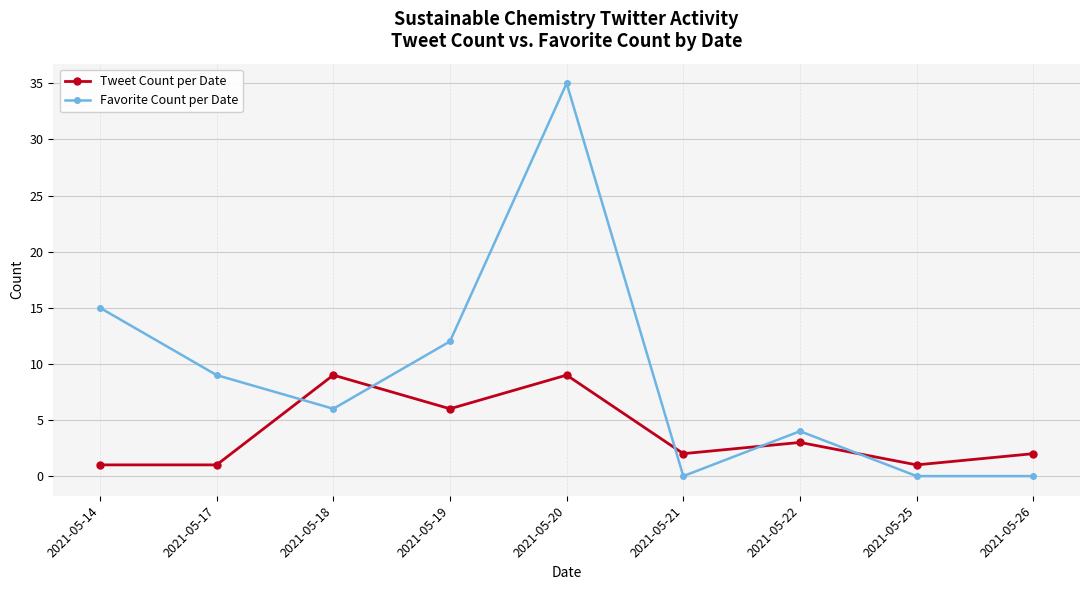

What is the difference between the Tweet Count per Date values at 2021-05-20 and 2021-05-17?

8